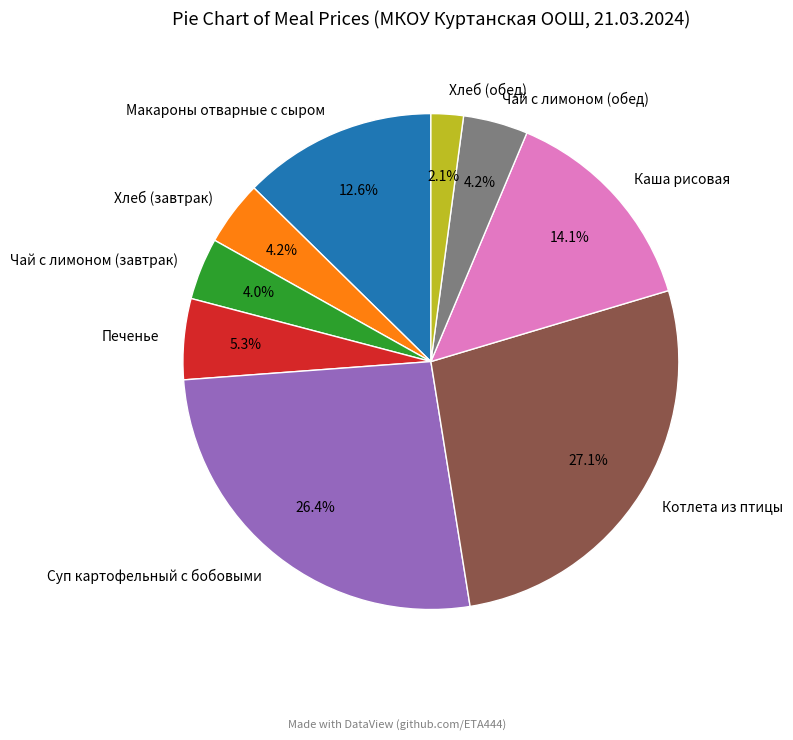

To the nearest percent, what is the difference between the Суп картофельный с бобовыми and Котлета из птицы slice percentages?

1%